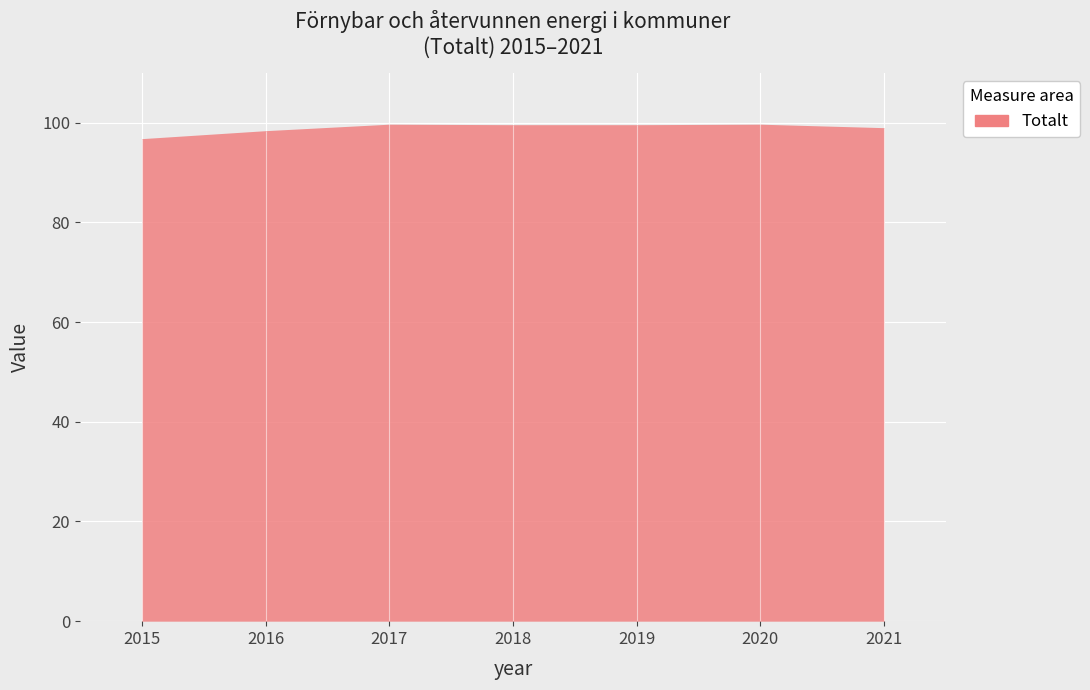

Where is the first local maximum?

2017